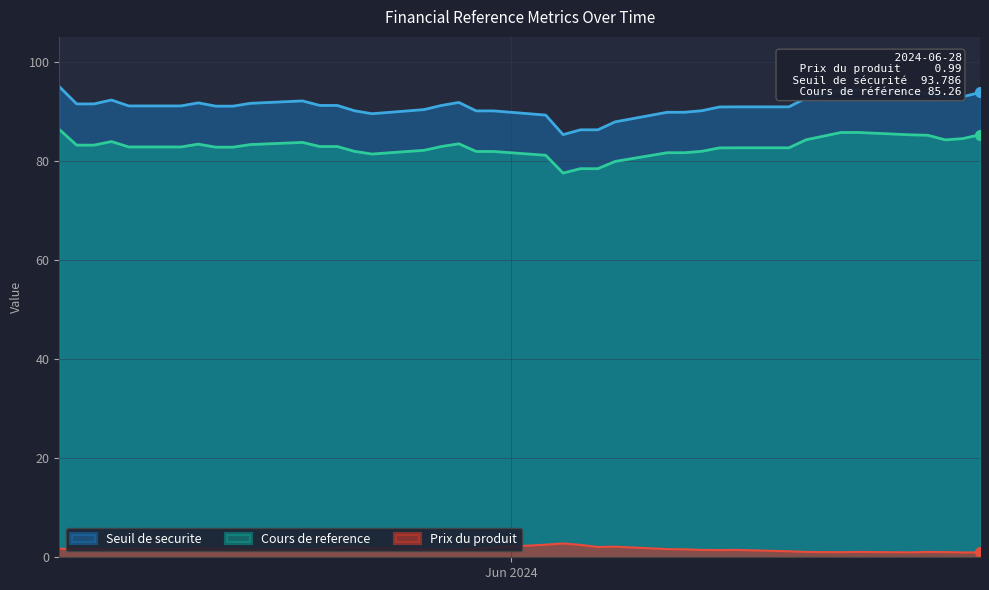

What is the label of the 12th point from the left?

2024-06-12